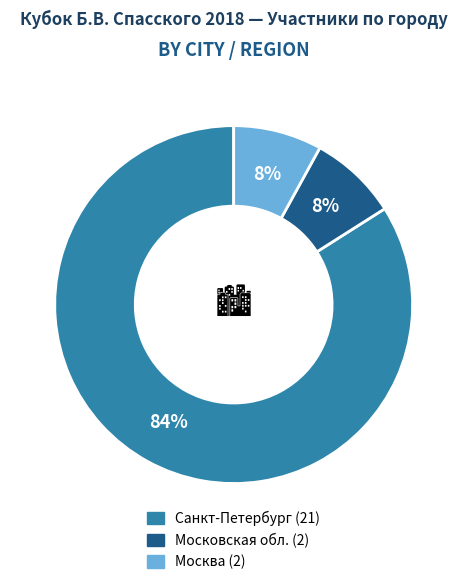

Is it true that Московская обл. is 8% of the pie?

True